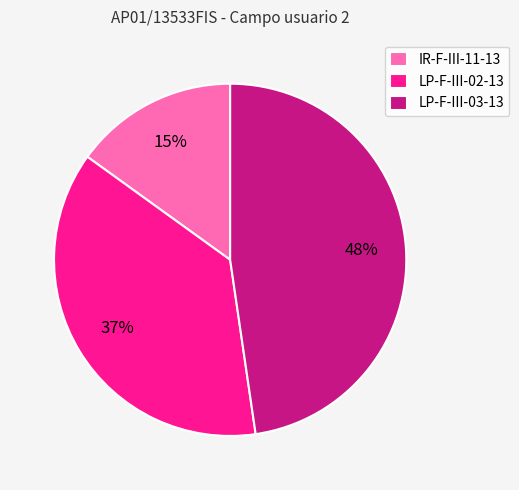

To the nearest percent, what is the average slice percentage?

33%